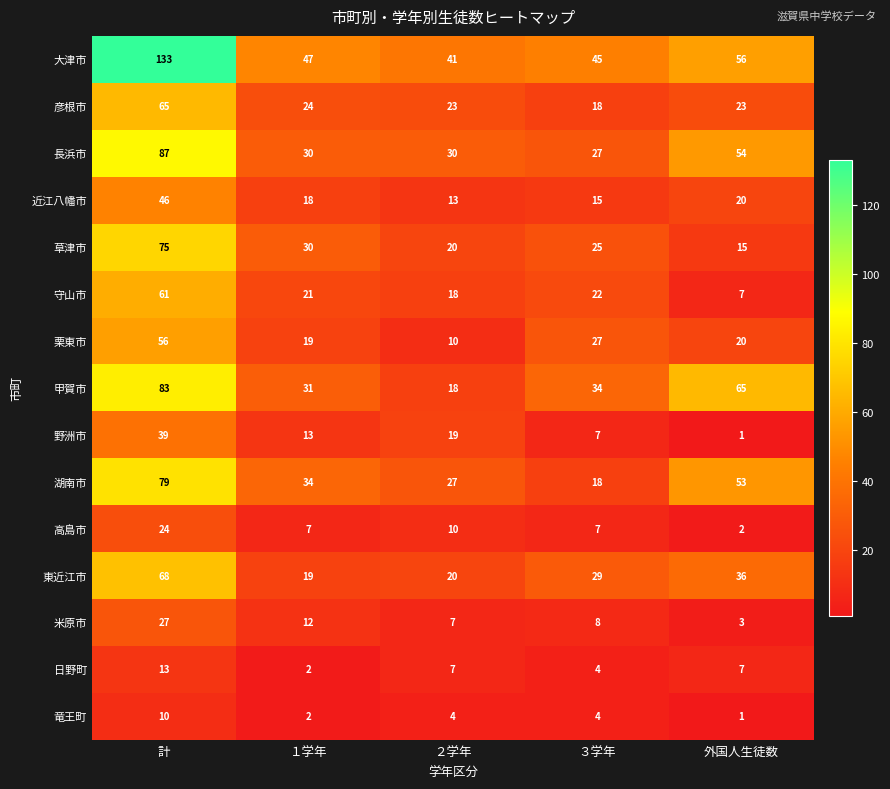

What is the sum of the 高島市 values at ２学年 and 計?

34